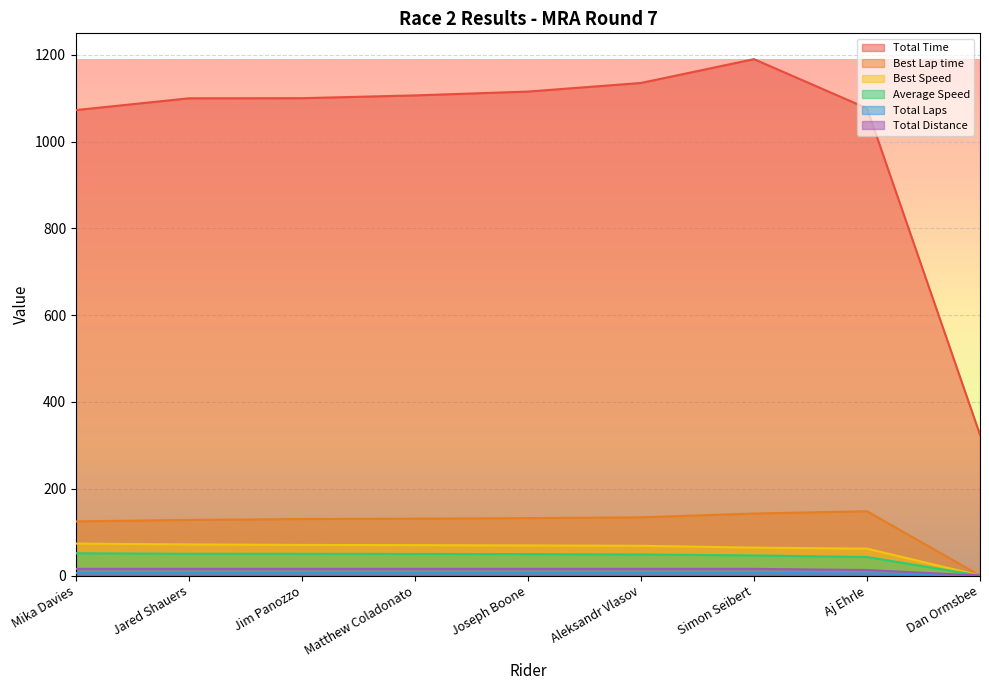

Where is the first local maximum for Best Lap time?

Aj Ehrle